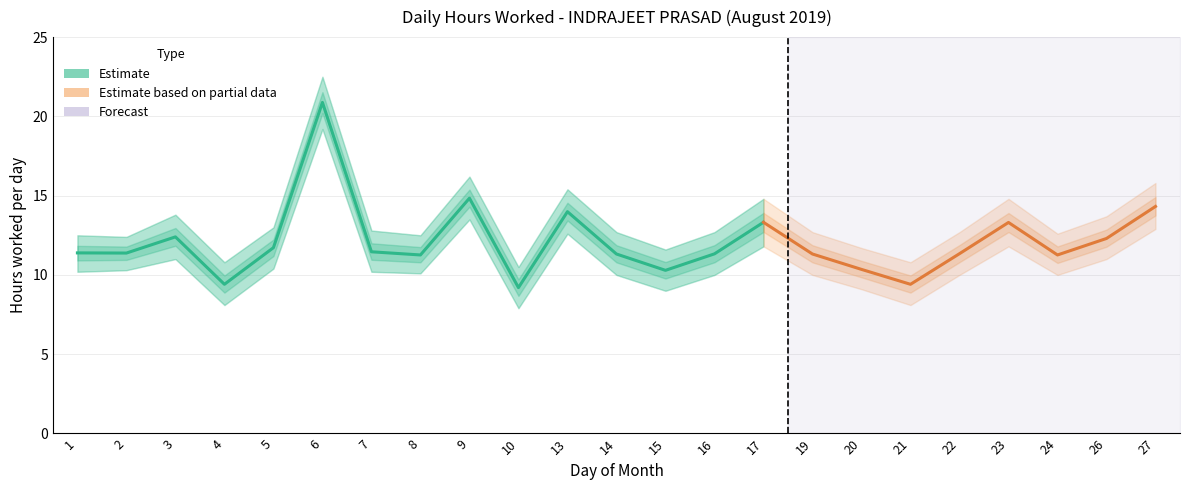

Between 8 and 5, which is larger?

5